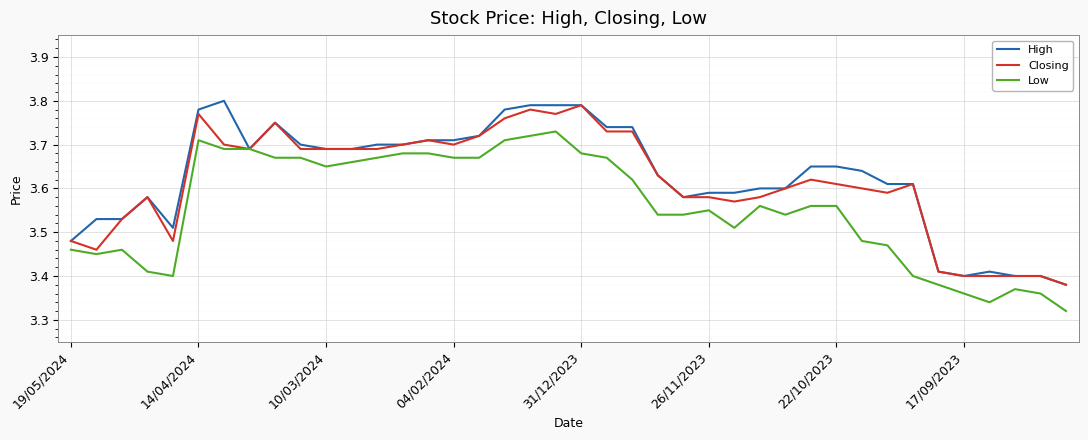

Which series has the largest range (max minus min)?

High